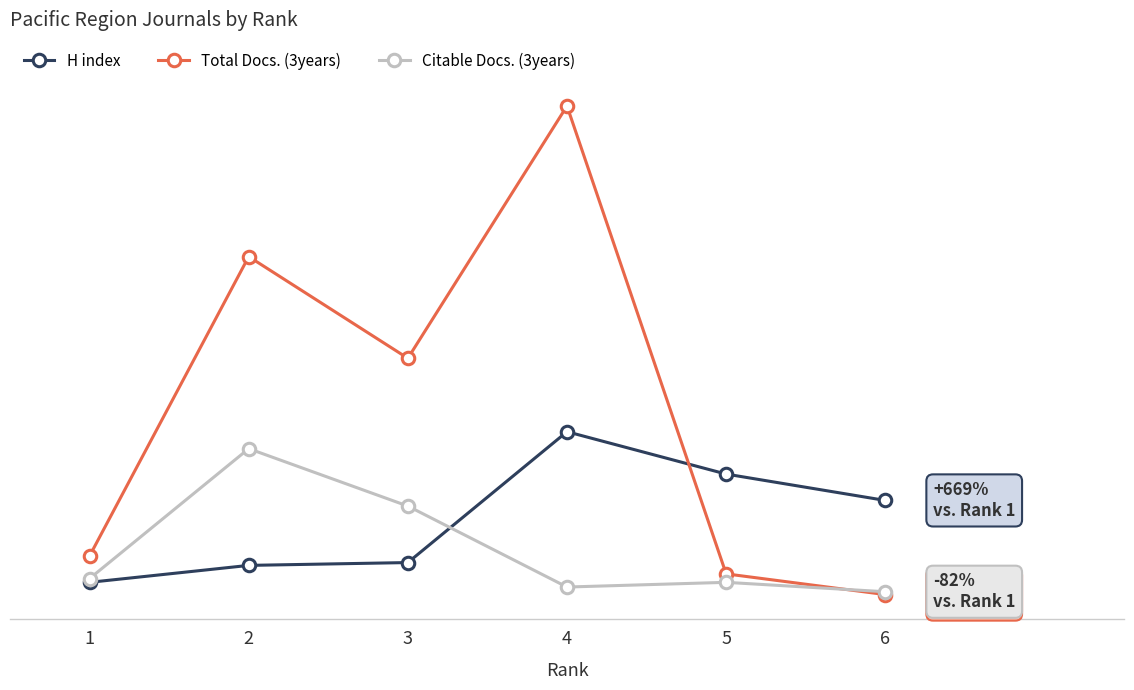

Is this an area chart (filled region under the line)?

No